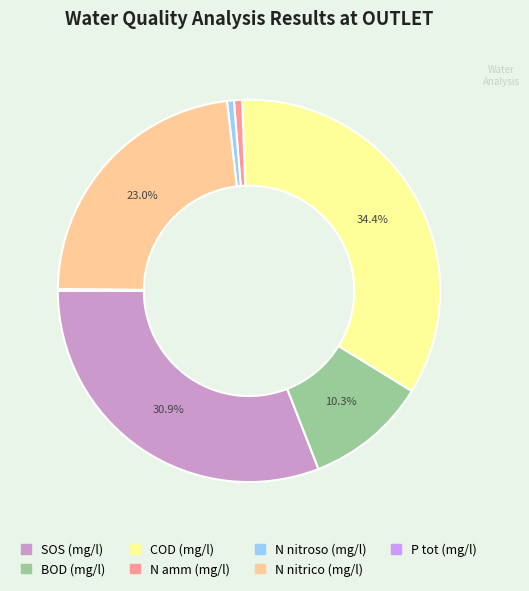

Is there a majority slice in this chart?

No